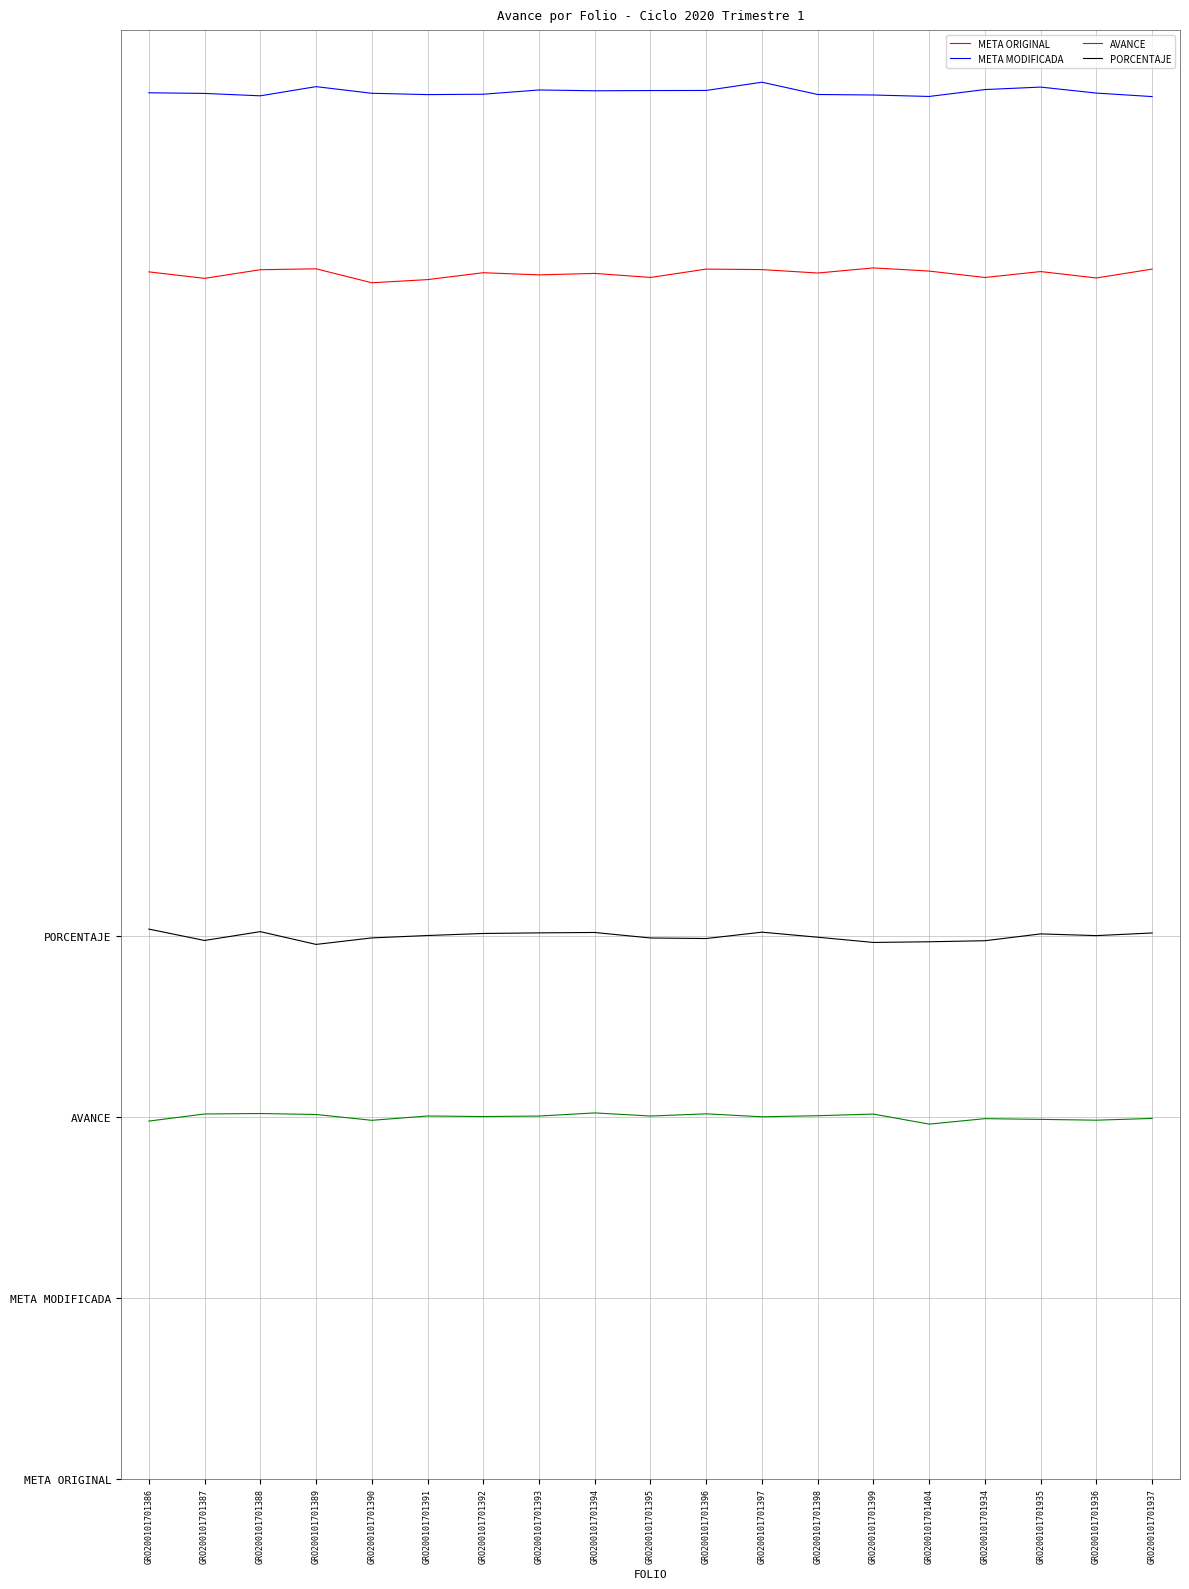

What is the difference between the maximum and minimum values in the AVANCE series?

0.9